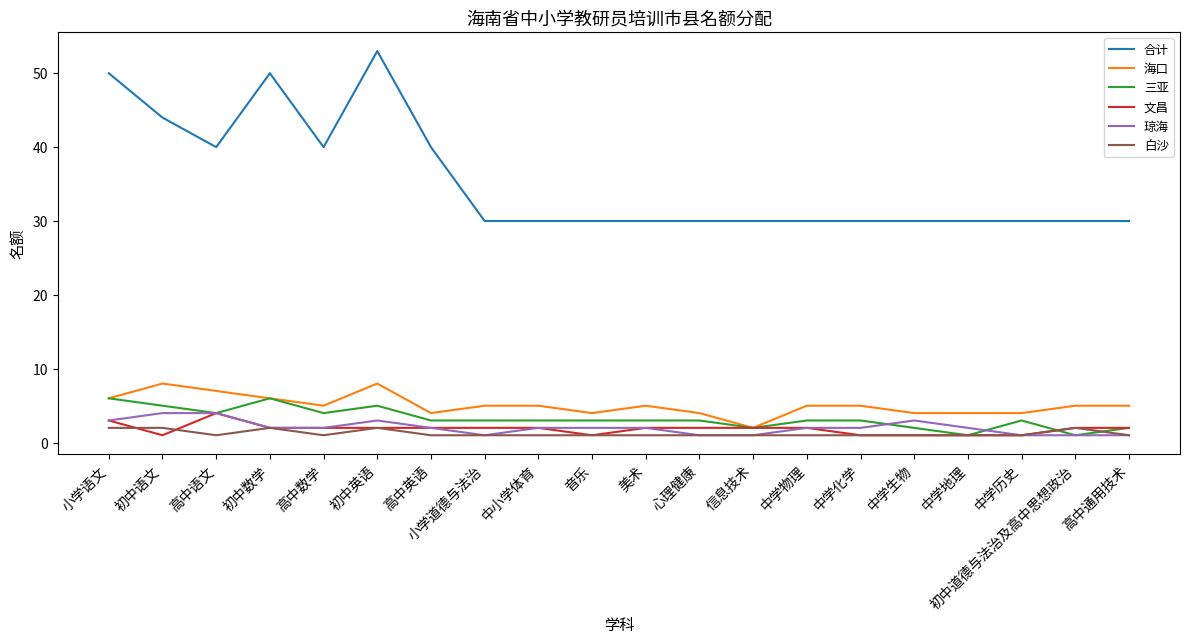

What is the difference between the second highest and minimum values in the 文昌 series?

2